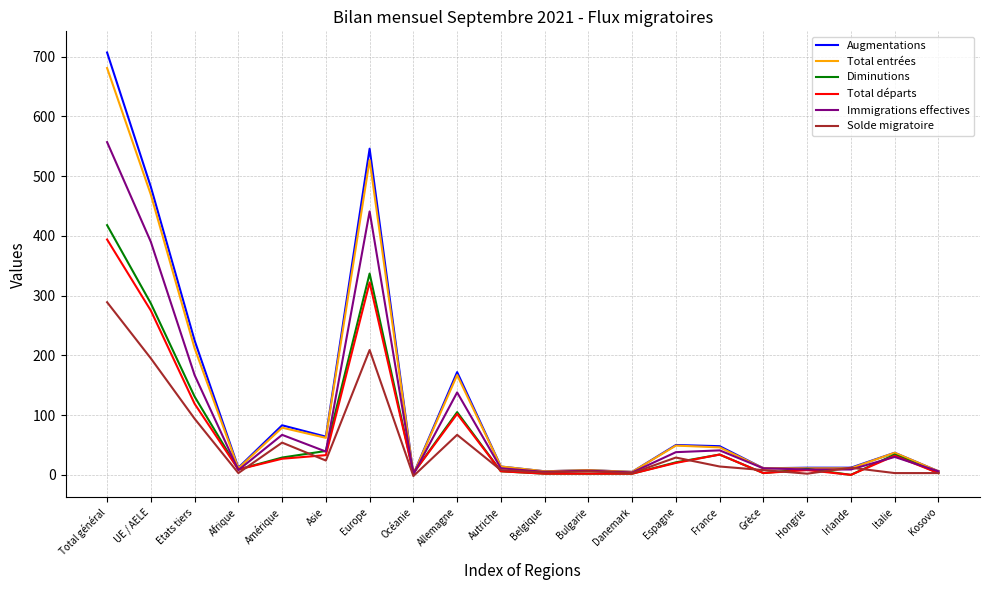

The Immigrations effectives series shows 5 at Belgique. True or false?

True